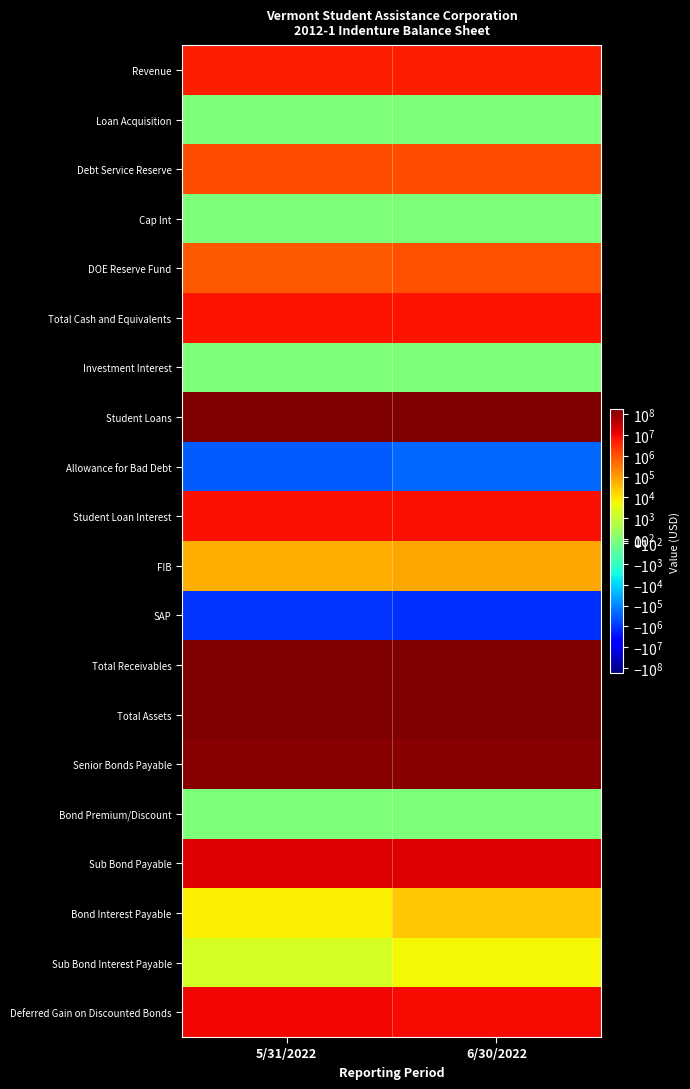

At which category is the sum across all series the highest?

5/31/2022